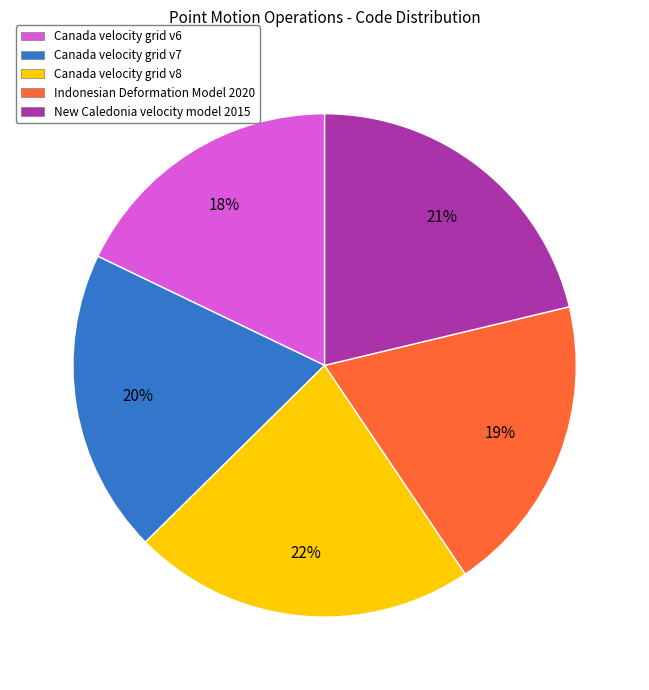

How many slices are in this pie chart?

5